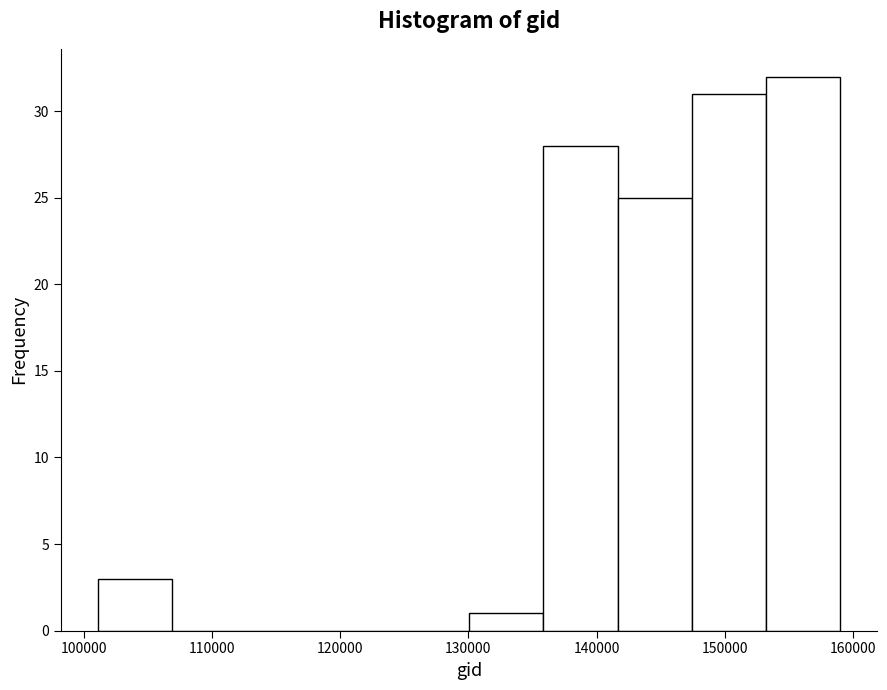

Over which range of the x-axis is the bar tallest?

153000 to 159000